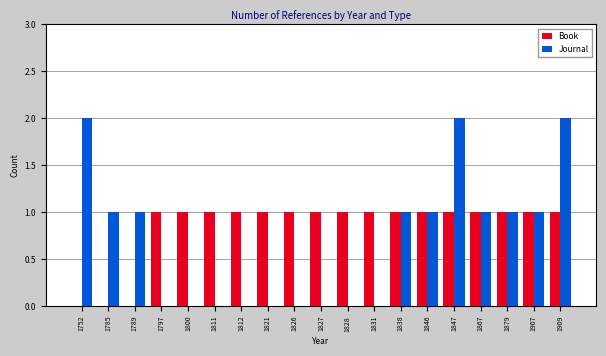

The value of Book at 1797 is 0. True or false?

False